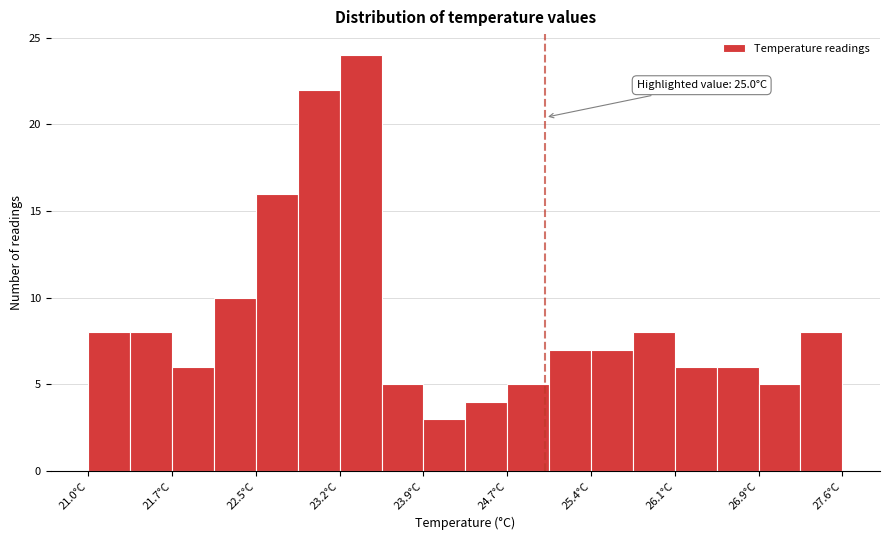

Around what value on the x-axis is the tallest bar? Give the approximate position of its centre, as read against the axis.

23.4